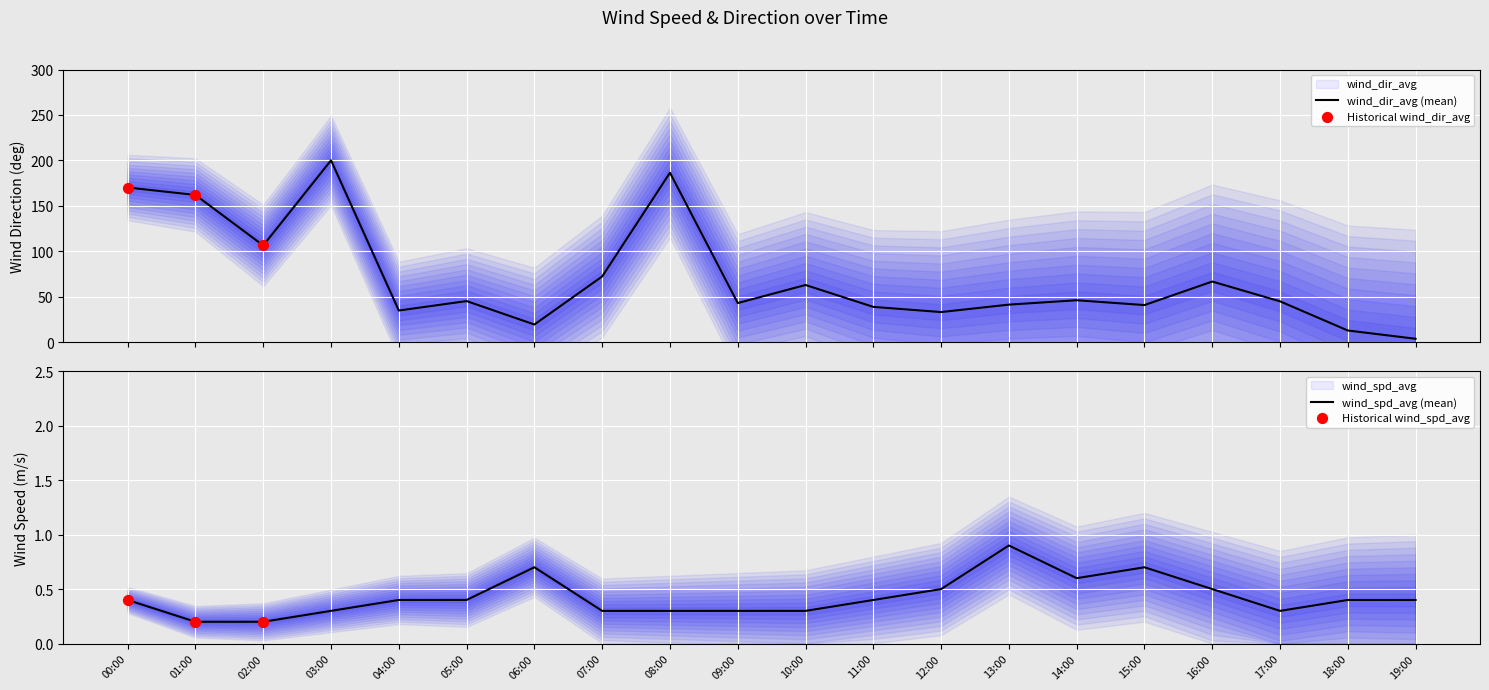

What is the total value across all series at 17:00?

45.1